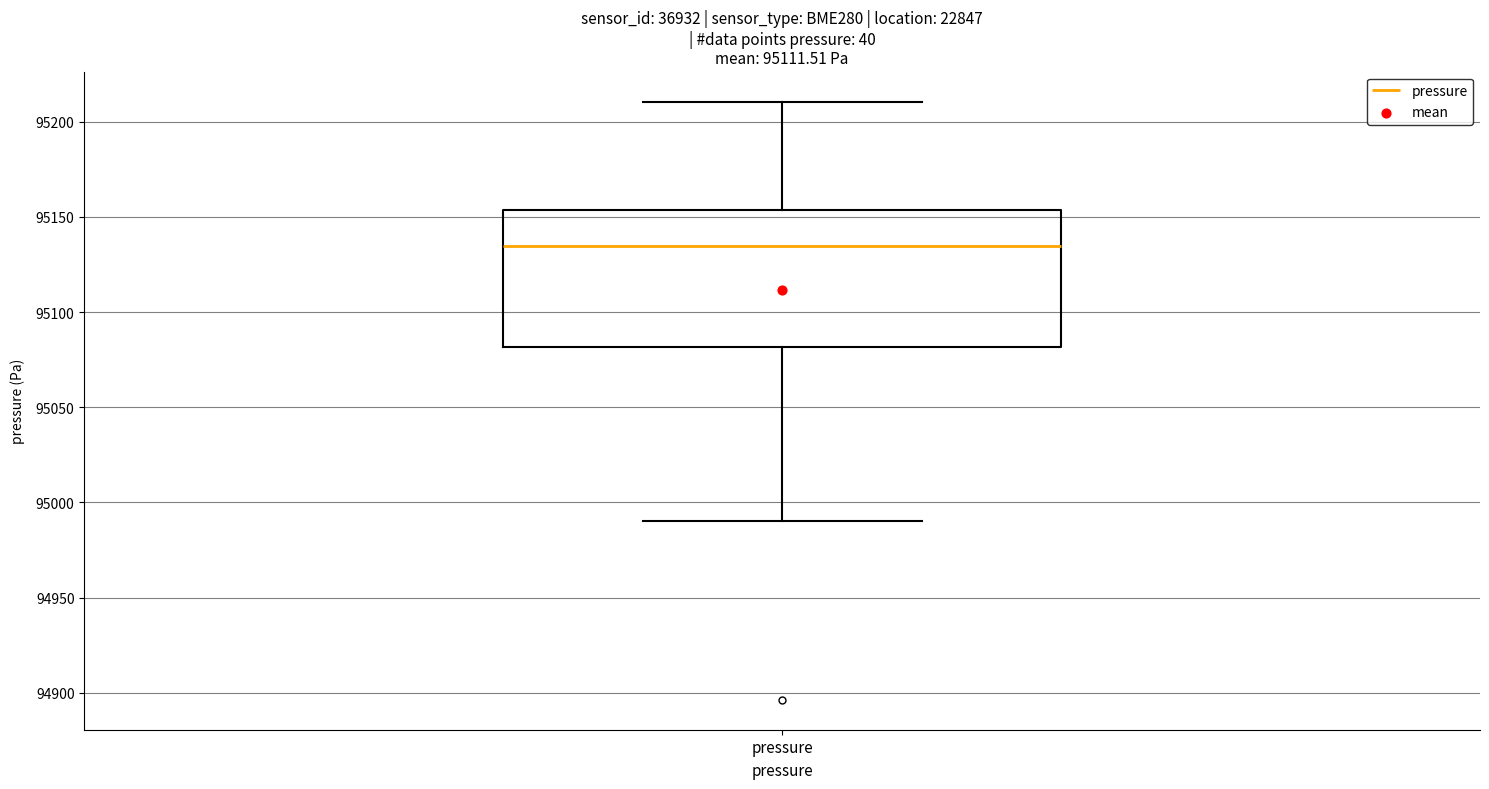

Read this box plot against the y-axis: the position of the median line, the range covered by the box, and the ends of both whiskers. The values are not printed on the chart, so give them approximately, as read against the axis.

median 95135, box 95080 to 95155, whiskers 94990 to 95210